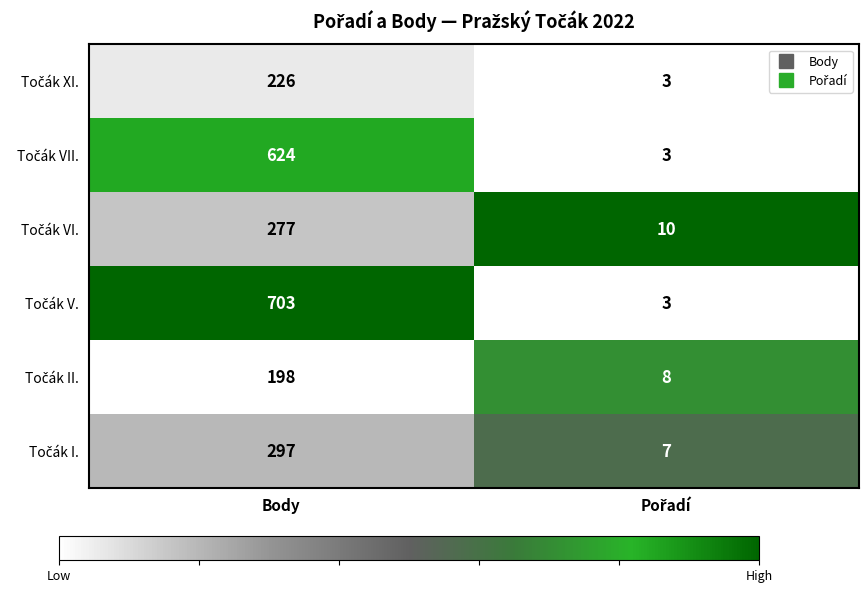

Which label corresponds to the largest value in the chart?

Body